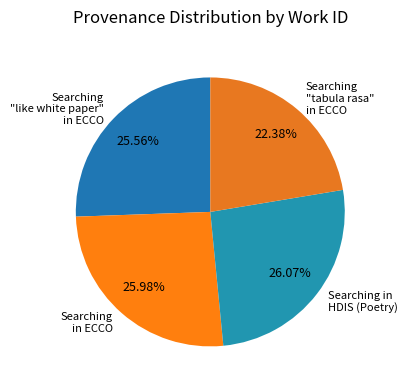

What is the ratio of the value at Searching in HDIS (Poetry) to the value at Searching in ECCO?

1.0